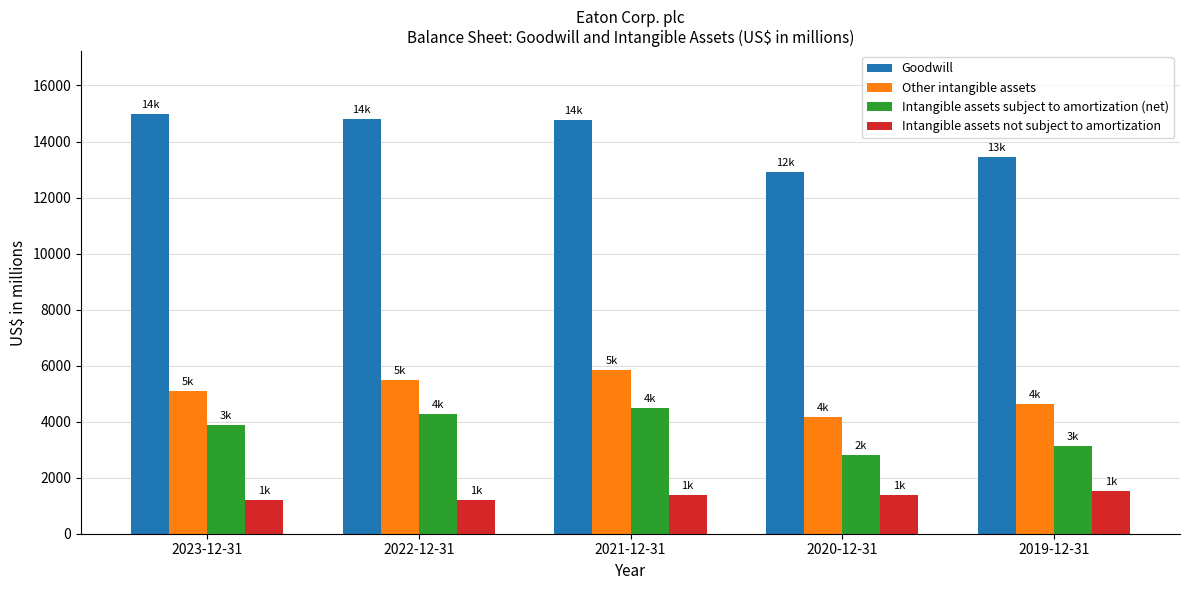

The Intangible assets subject to amortization (net) series shows 2793 at 2020-12-31. True or false?

True